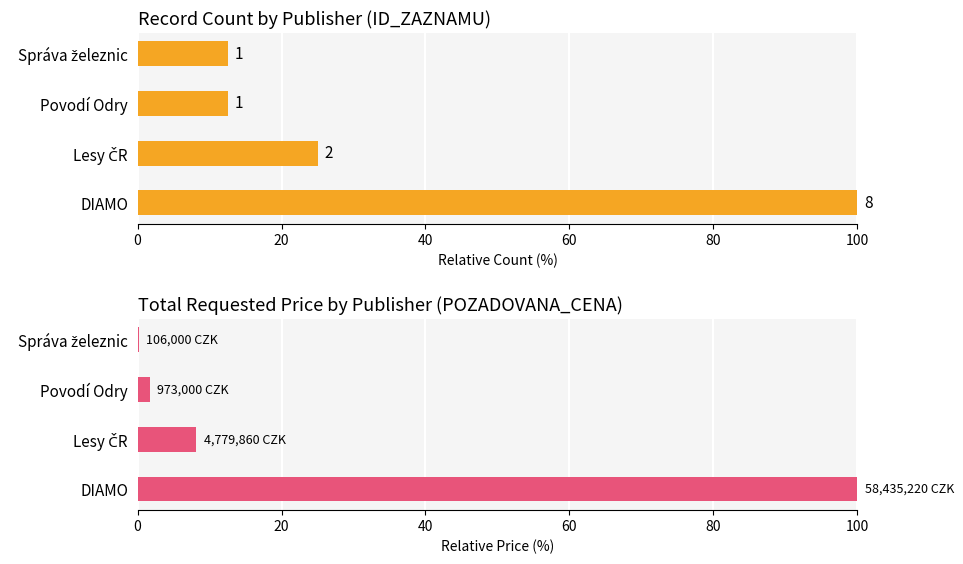

Between DIAMO and Správa železnic, which series saw the biggest shift?

Total Requested Price